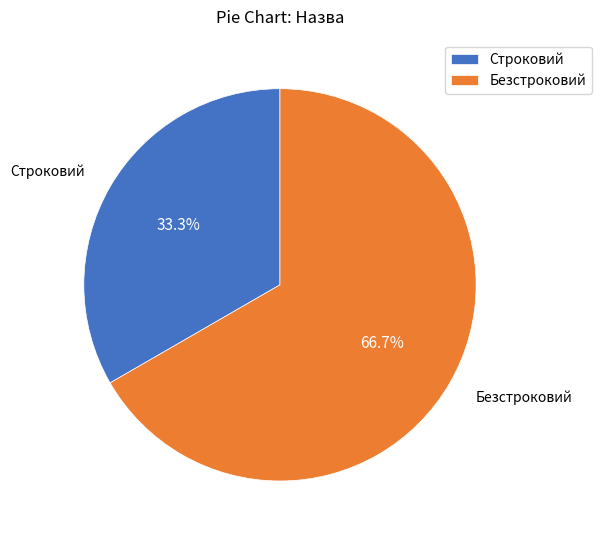

Count the number of slices in the pie.

2